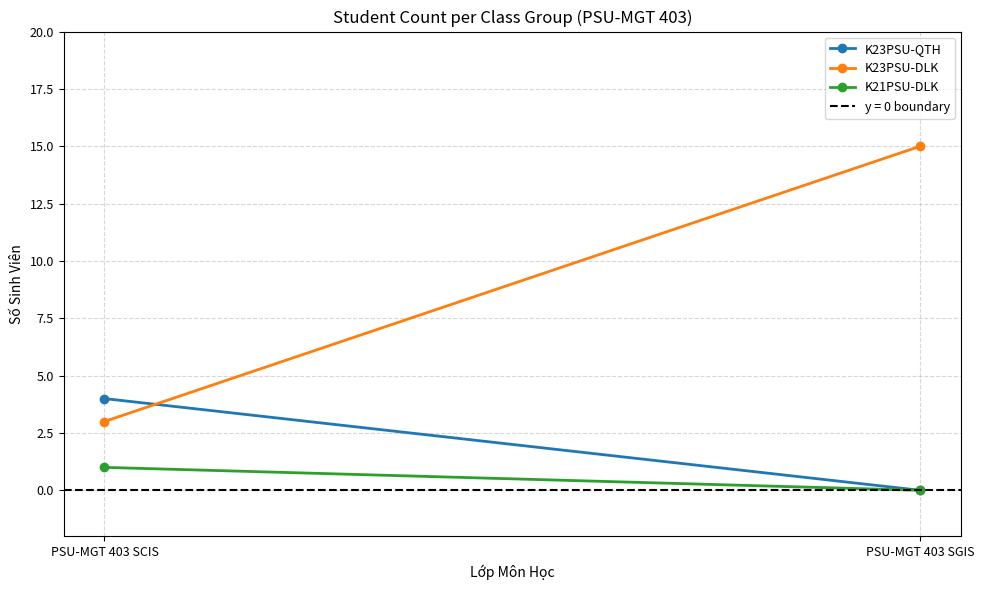

What are all the series names shown in the legend?

K23PSU-QTH, K23PSU-DLK, K21PSU-DLK